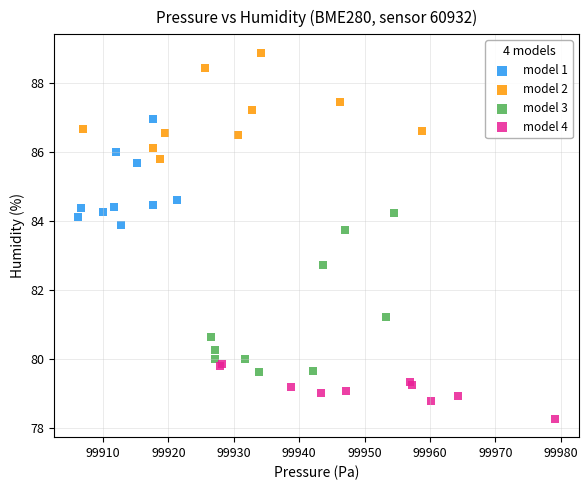

Which series reaches the minimum Y coordinate?

model 4